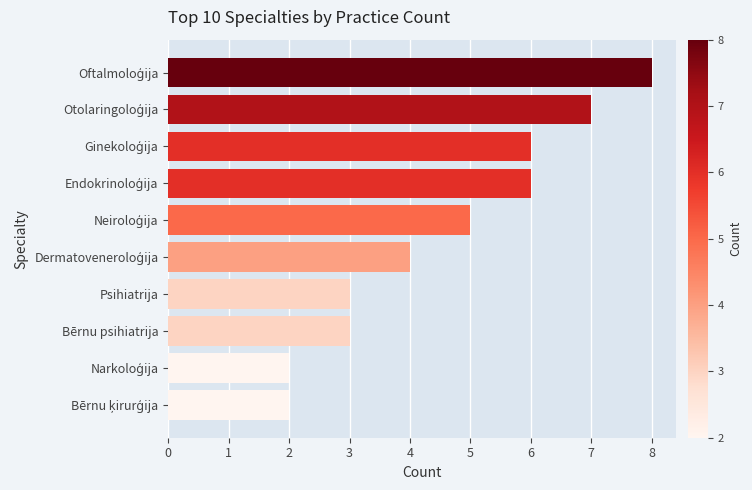

What is the average value?

5